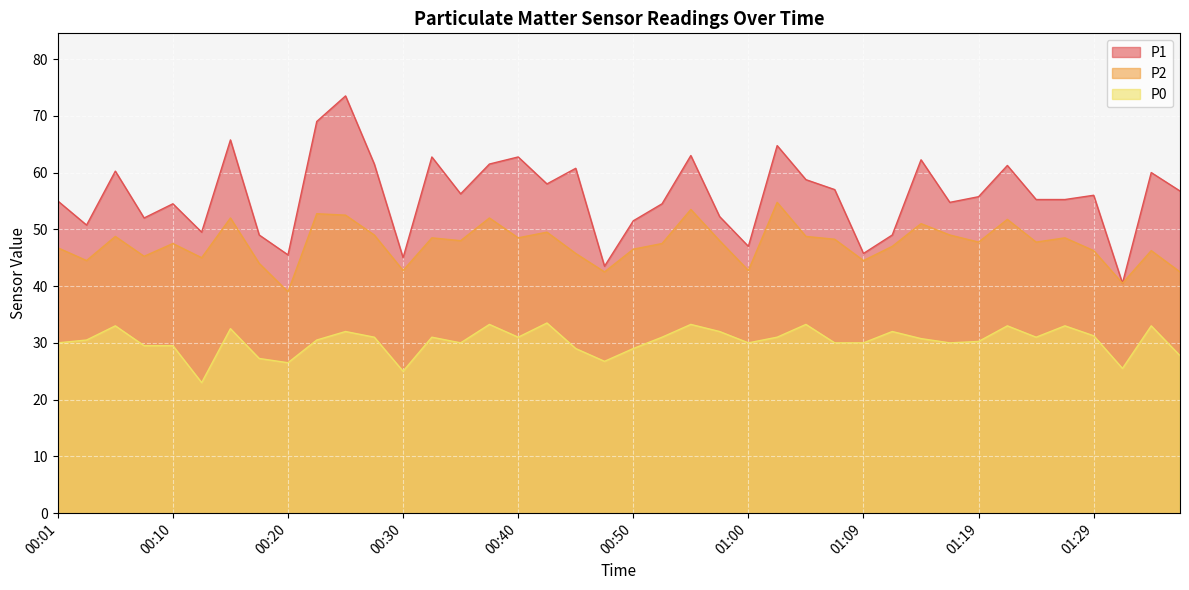

Which has a higher value, 00:15 or 00:01?

00:15